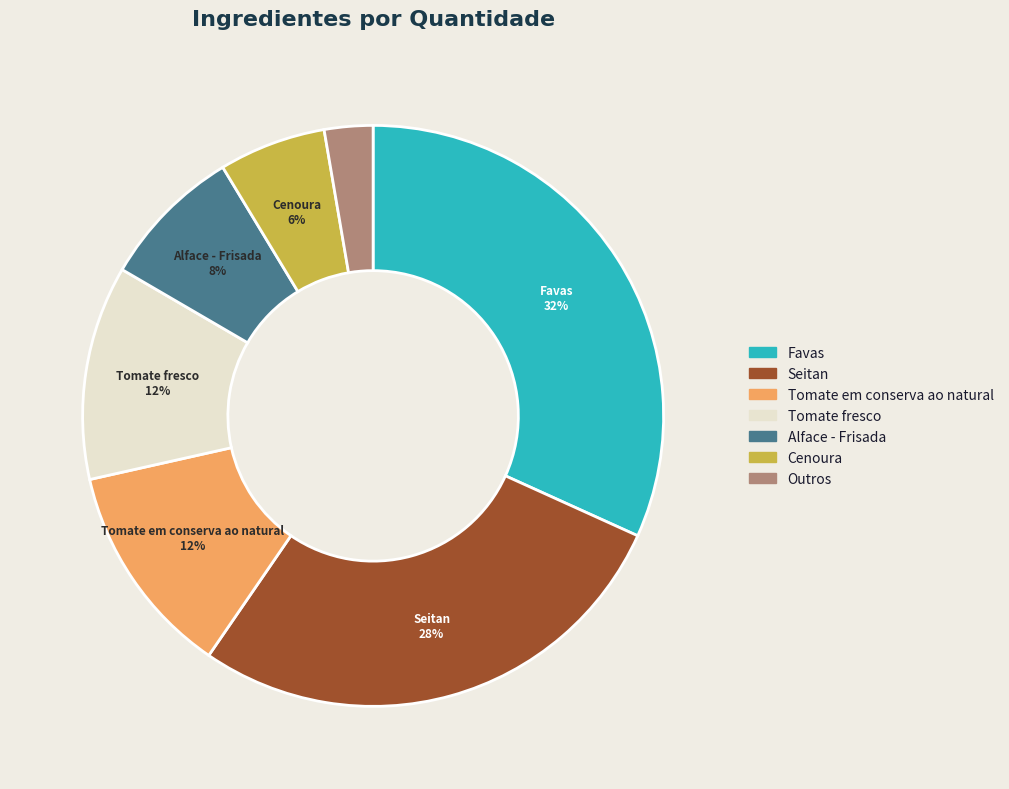

To the nearest percent, what is the difference between the largest and smallest slice percentages?

29%